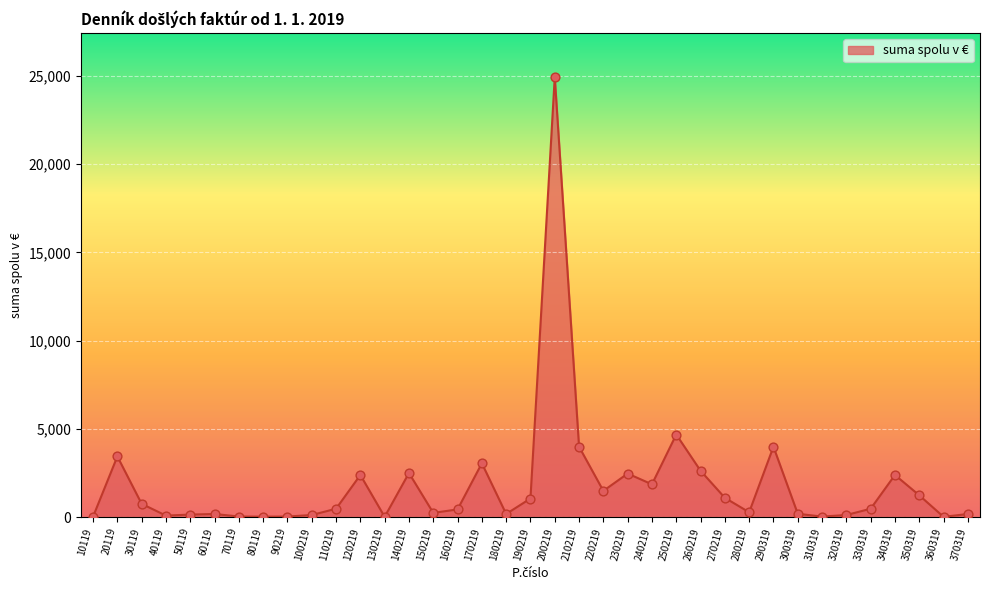

What is the ratio of the value at 300319 to the value at 240219?

0.1